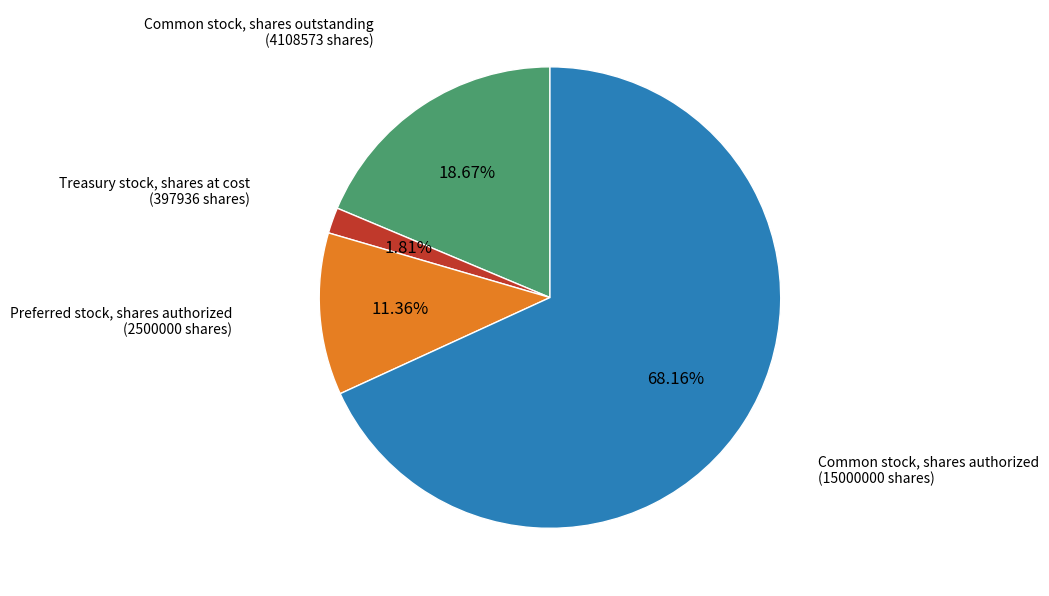

Does any single category account for the majority?

Yes